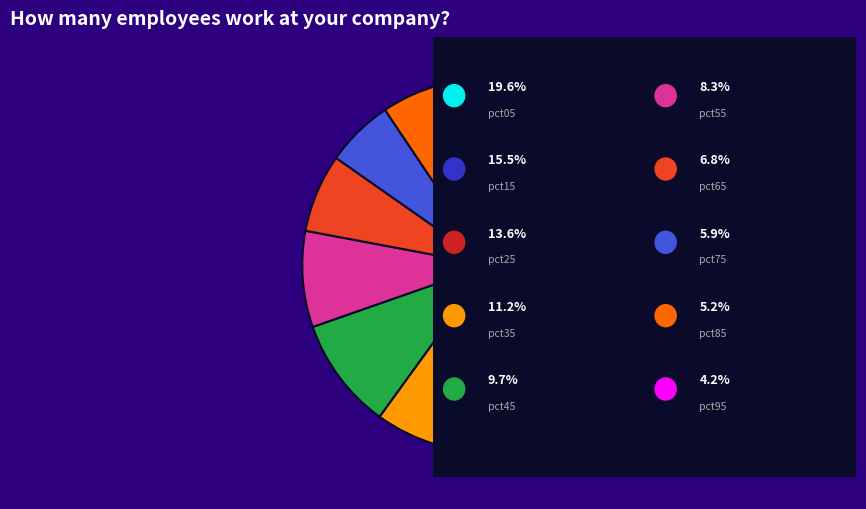

Is there any slice that represents more than half of the pie?

No